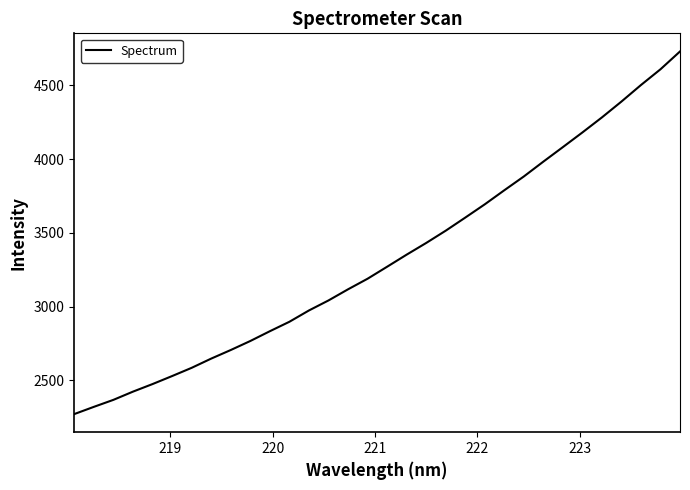

What is the average value?

3326.5